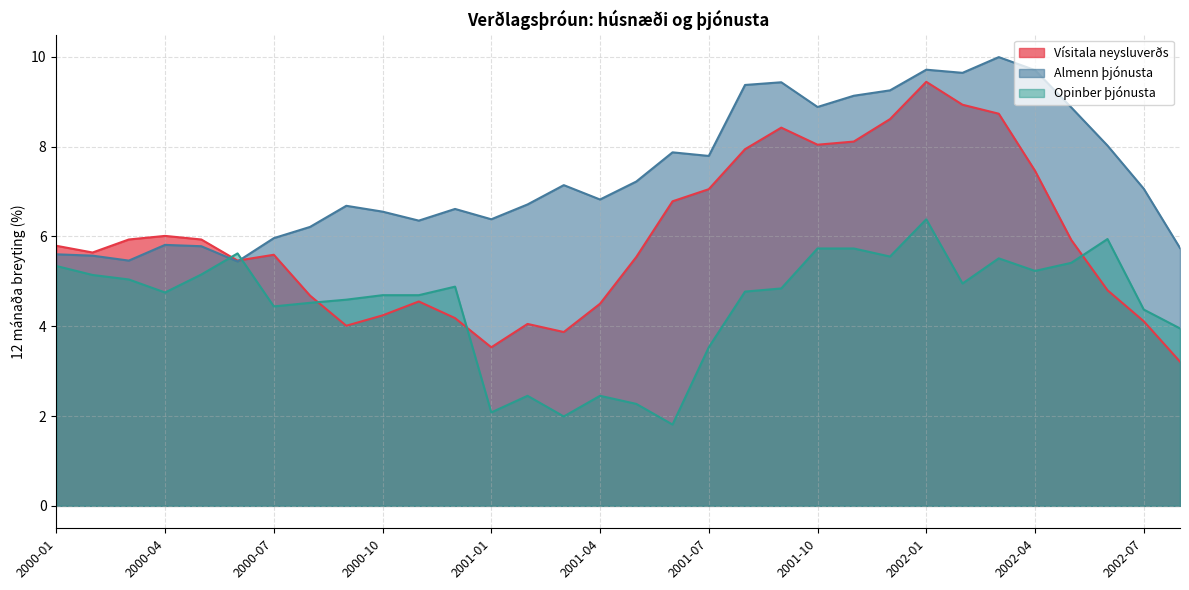

True or false: Opinber þjónusta has a value of 3.0 at 2000-02.

False